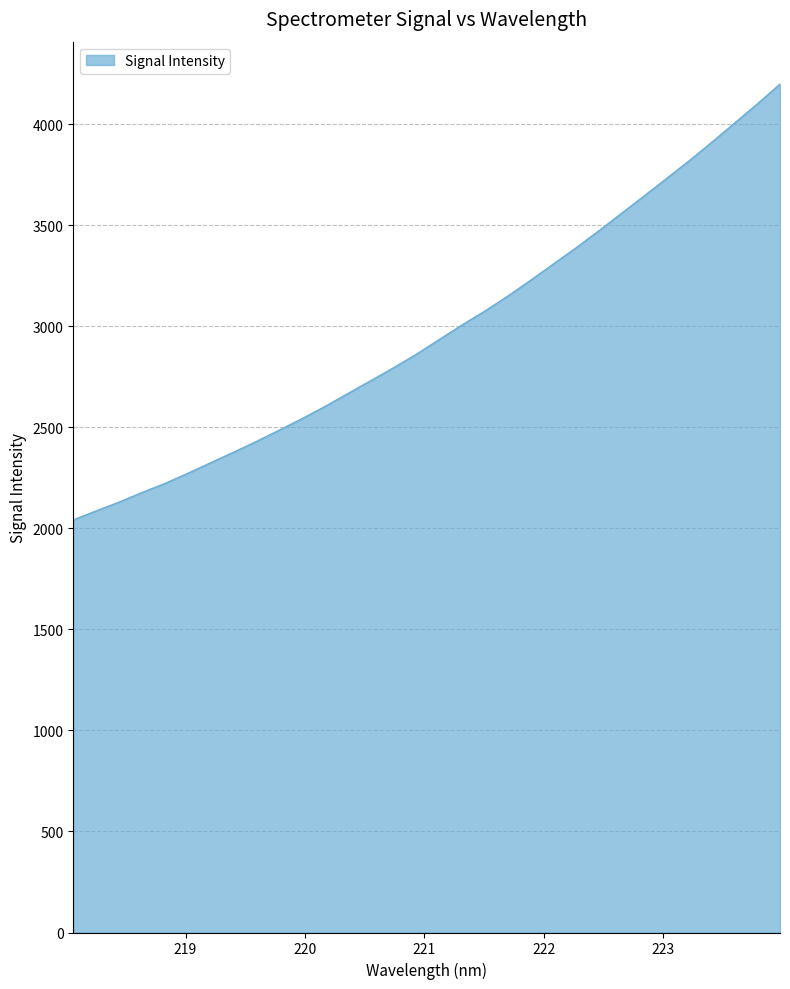

Does the chart have visible grid lines?

Yes